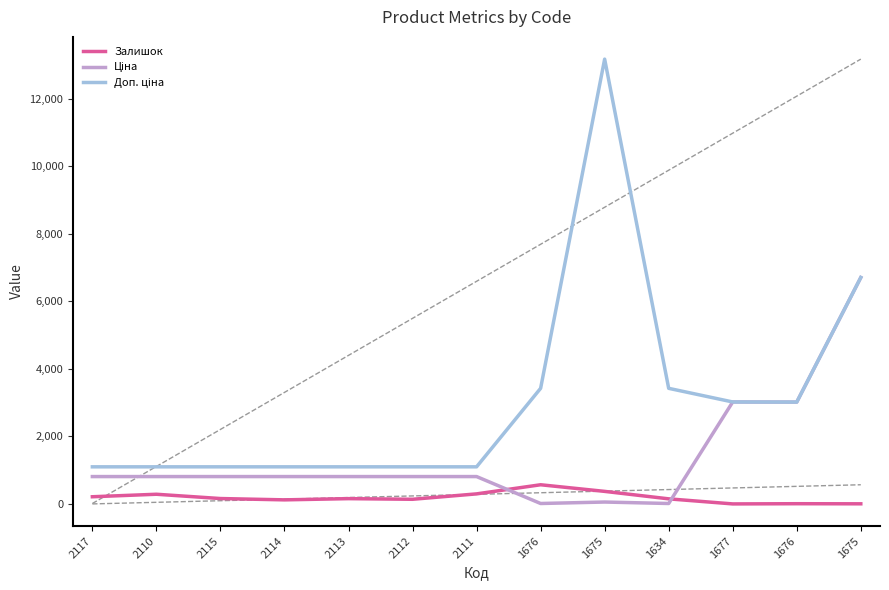

Is it true that Ціна equals 882.0 at 1676?

False